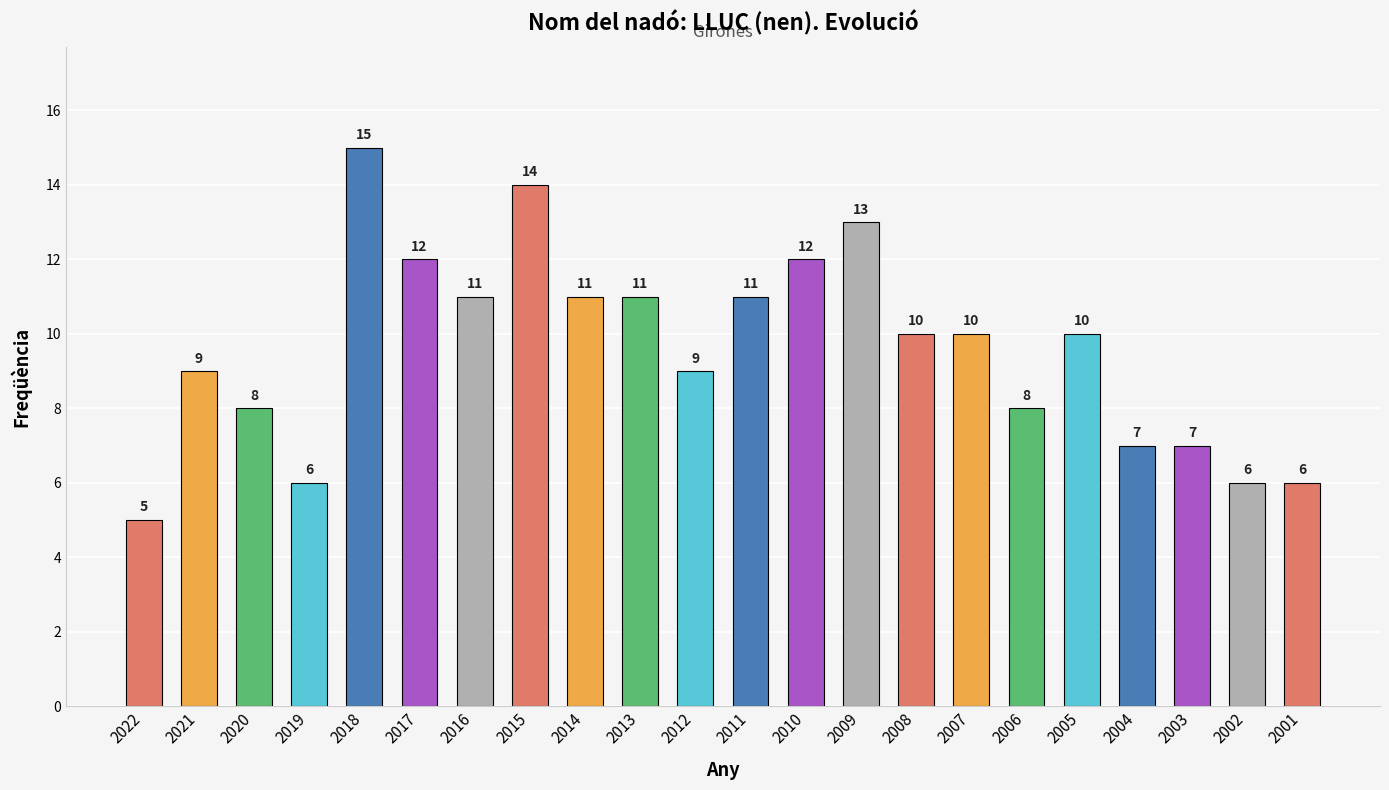

Where does the data first go above 10?

2018